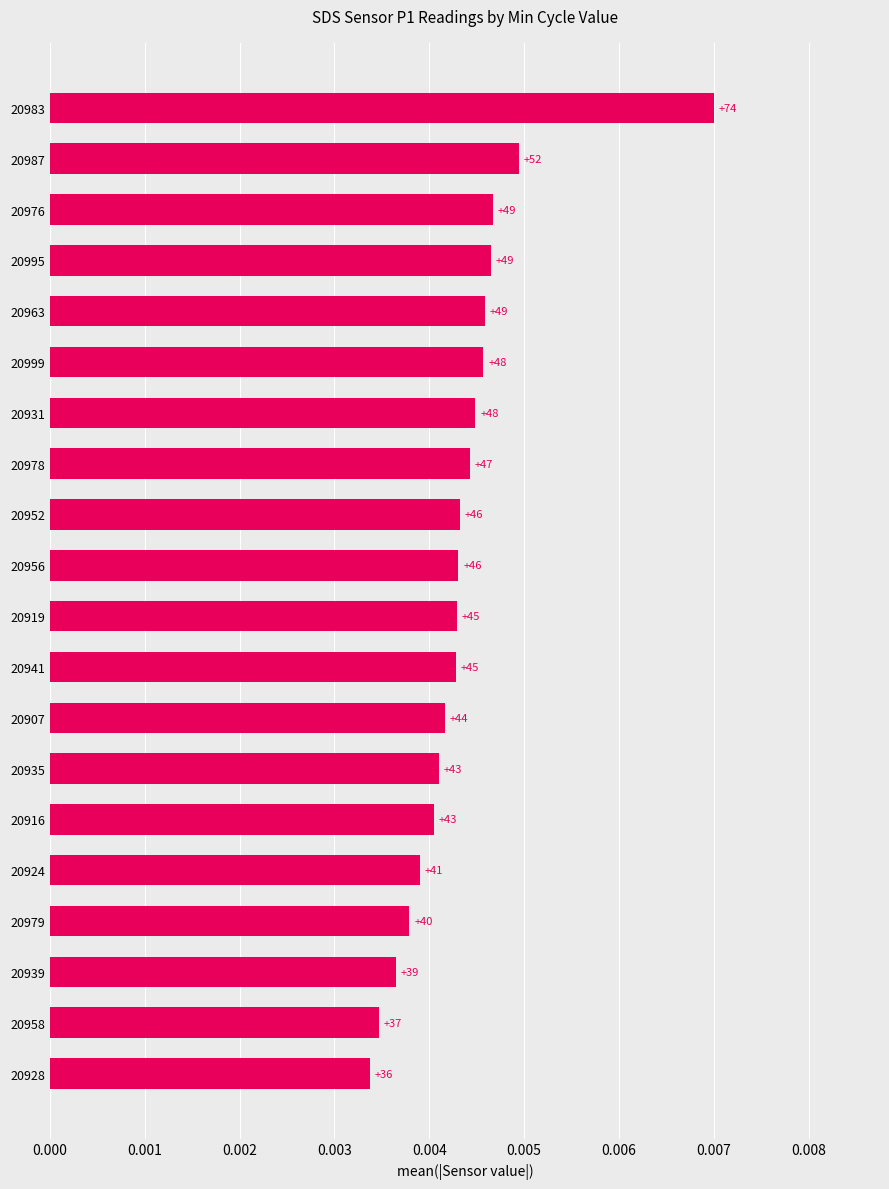

Are the bars grouped side by side (vs. stacked)?

No